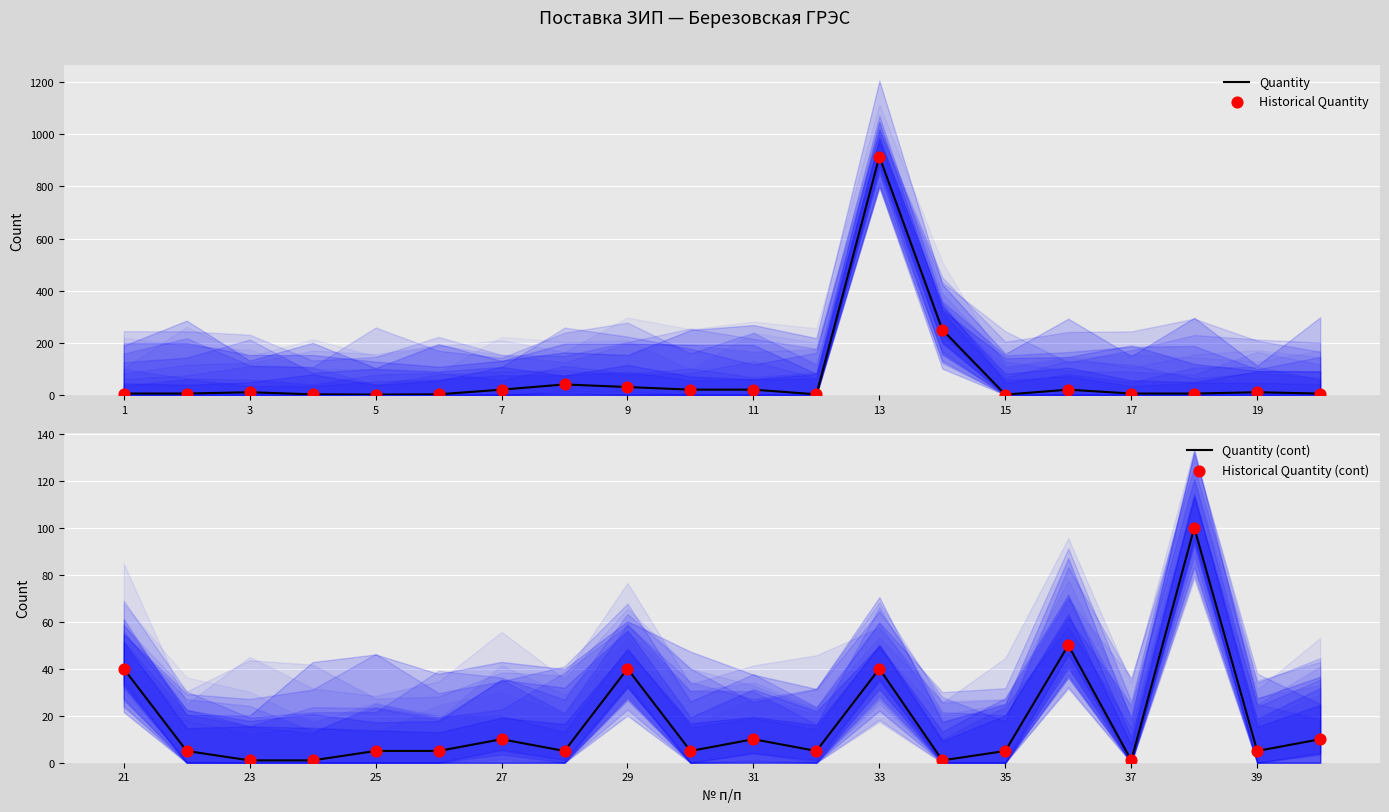

At how many categories does at least one series exceed 513?

1